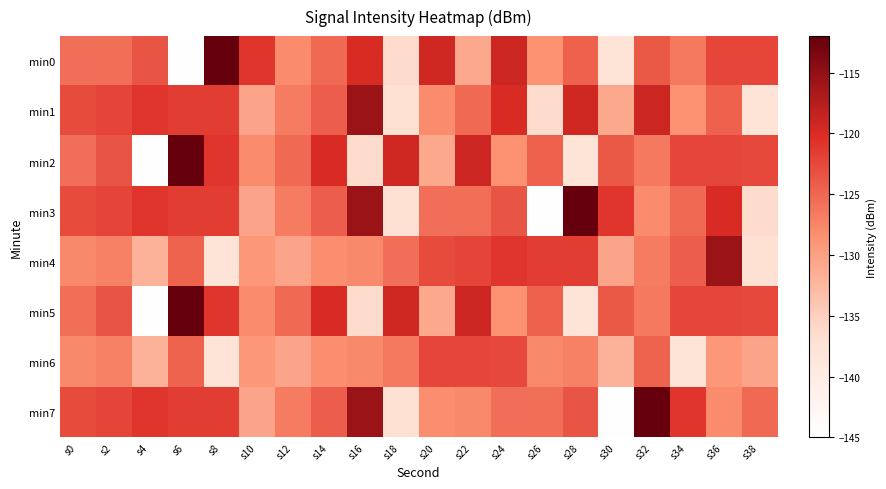

What is the total value across all series at s8?

-994.3